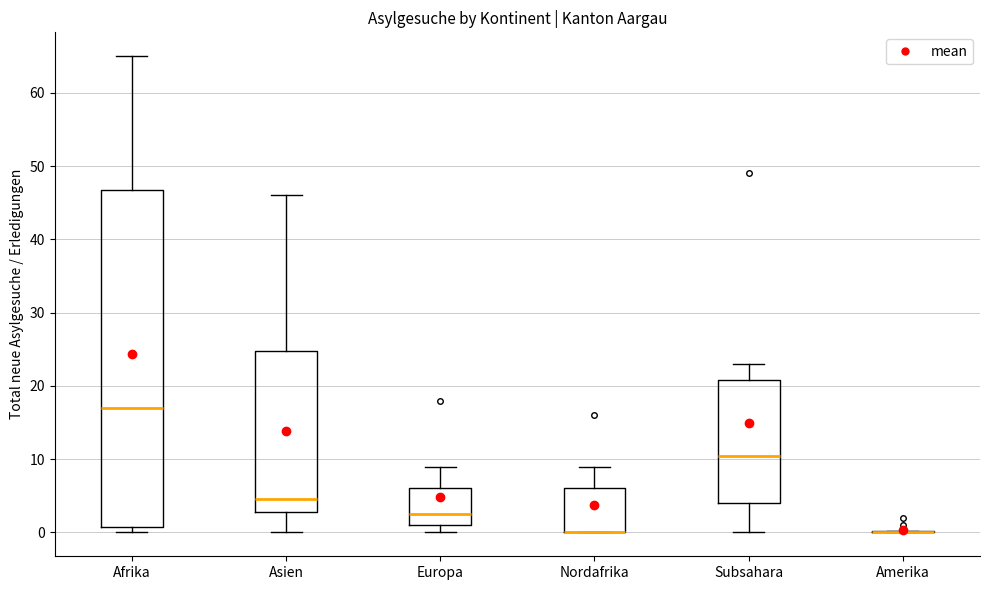

Reading left to right, read every box against the y-axis: the position of its median line, the range the box covers, and the ends of its whiskers. The values are not printed on the chart, so give them approximately, as read against the axis.

Afrika: median 17, box 1 to 47, whiskers 0 to 65
Asien: median 5, box 3 to 25, whiskers 0 to 46
Europa: median 3, box 1 to 6, whiskers 0 to 9
Nordafrika: median 0 (drawn on the box's lower edge), box 0 to 6, whiskers 0 to 9
Subsahara: median 11, box 4 to 21, whiskers 0 to 23
Amerika: box collapsed to a line at 0, whiskers 0 to 0